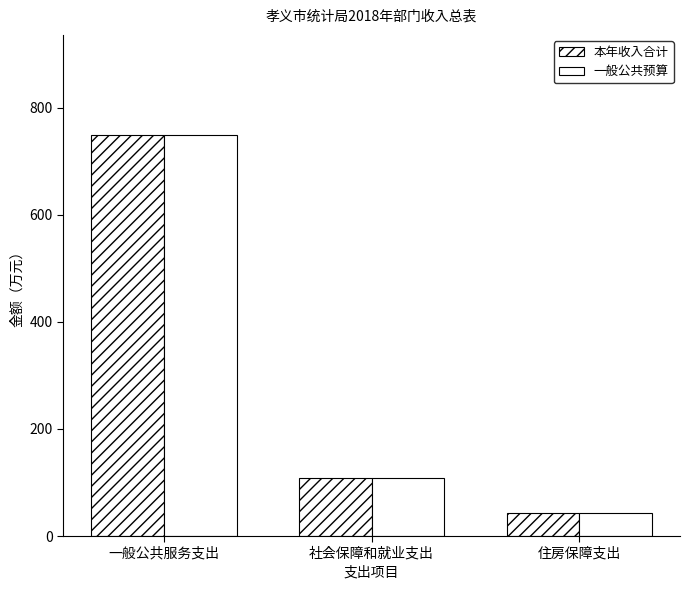

How many bars are there in each group?

2